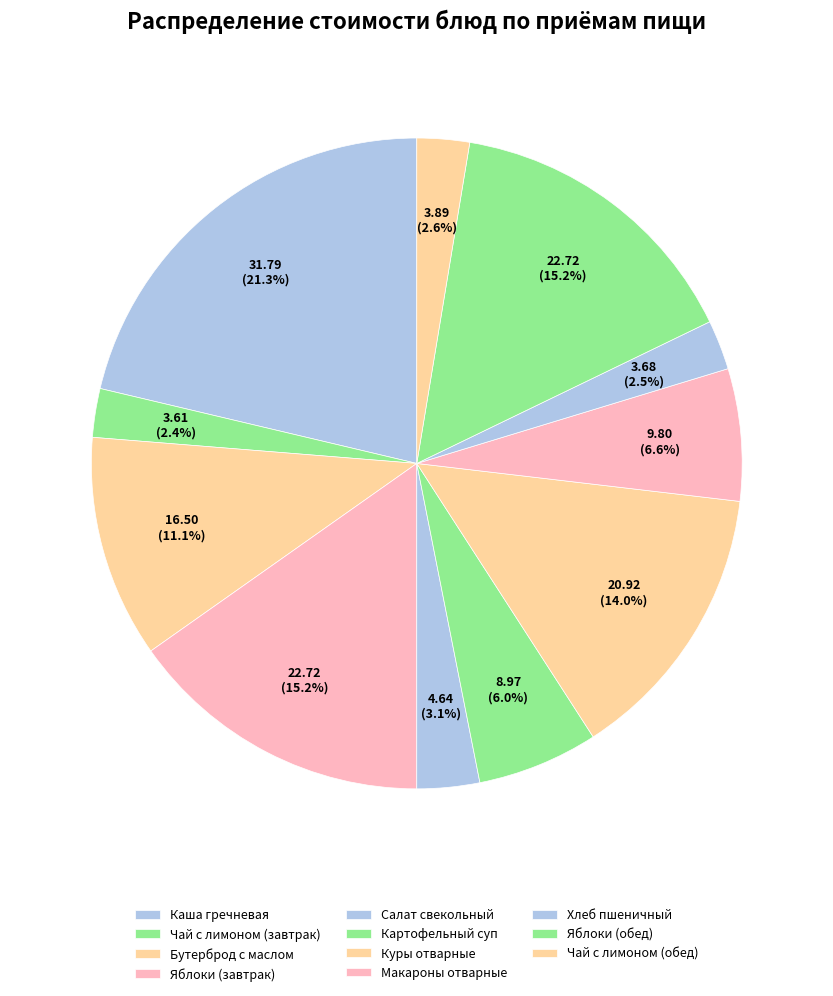

How many slices are in this pie chart?

11